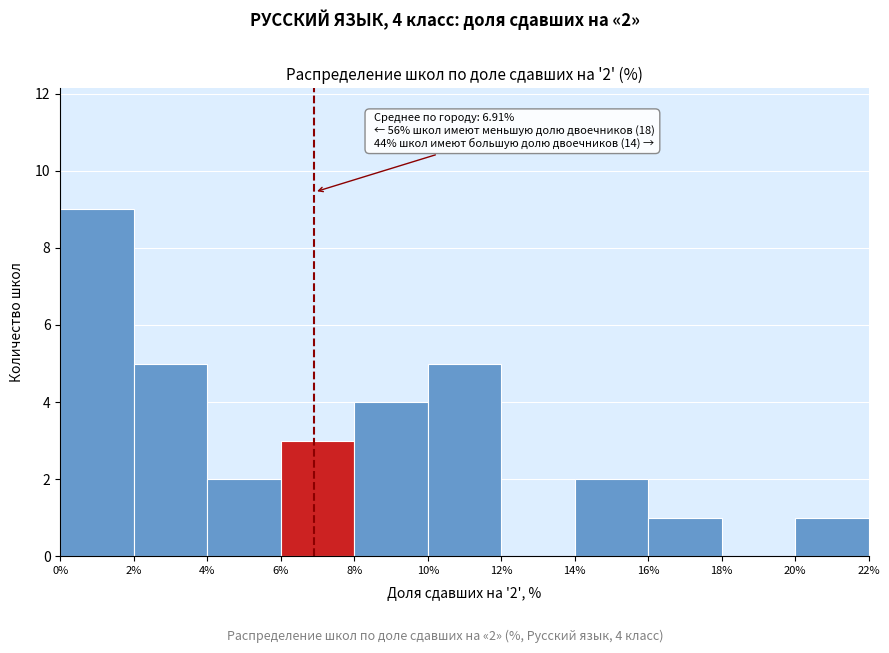

Over which range of the x-axis is the bar tallest?

0% to 2%